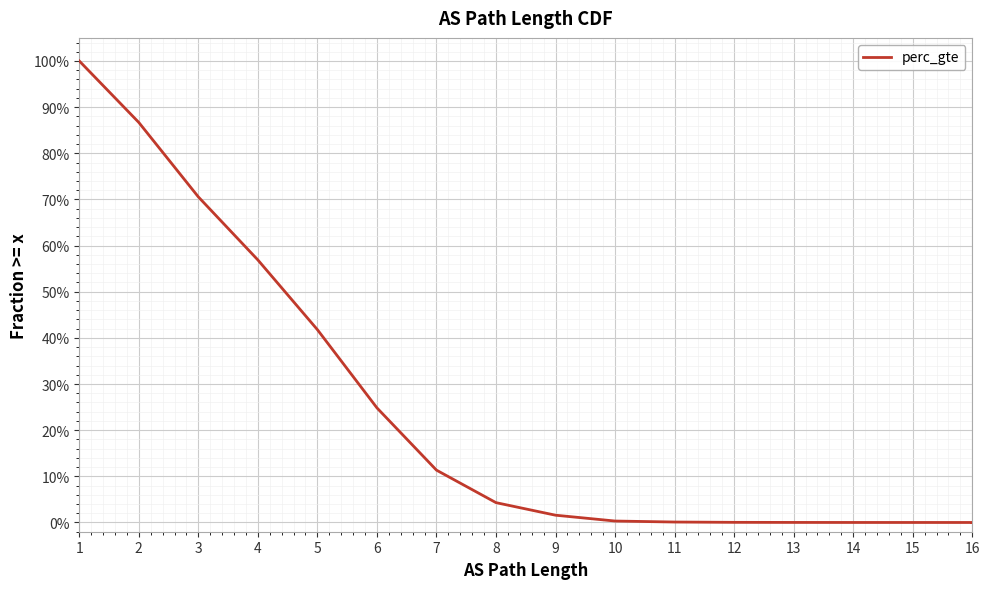

Which category has the lowest value across all series?

16